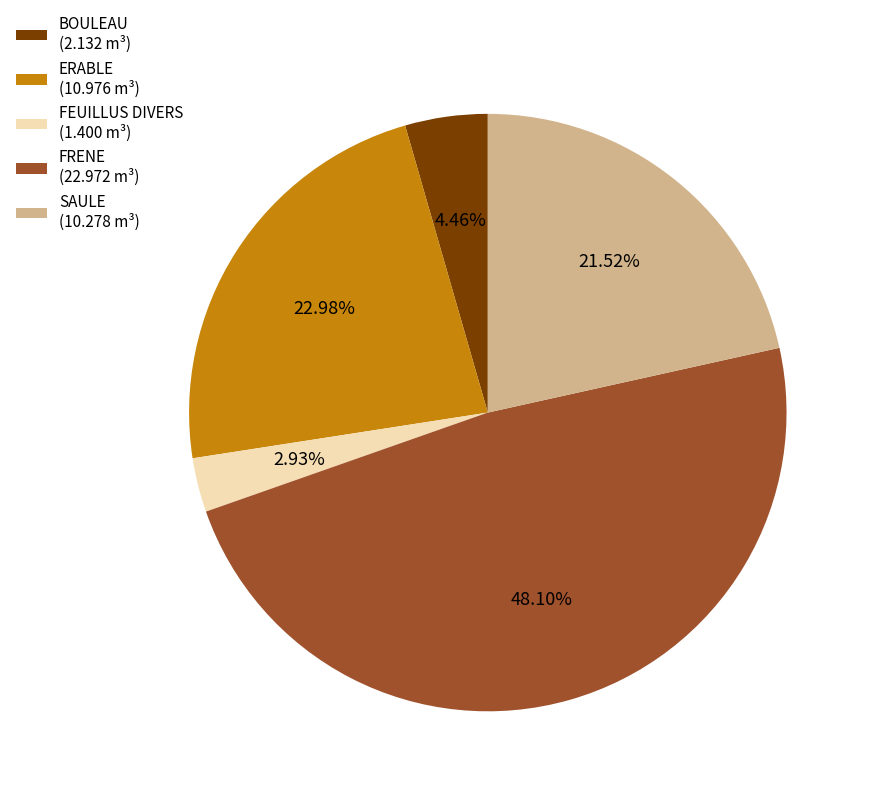

What is the total percentage of BOULEAU and FEUILLUS DIVERS?

7.4%